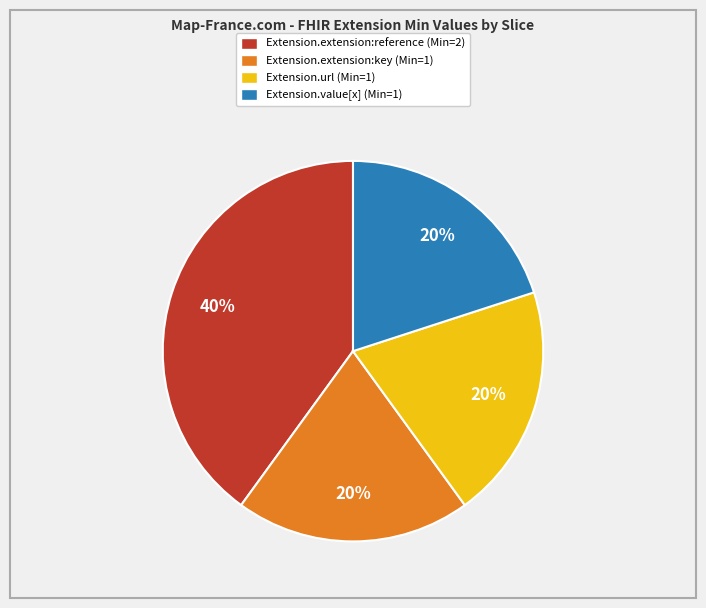

To the nearest percent, what is the combined percentage of Extension.extension:key and Extension.value[x]?

40%